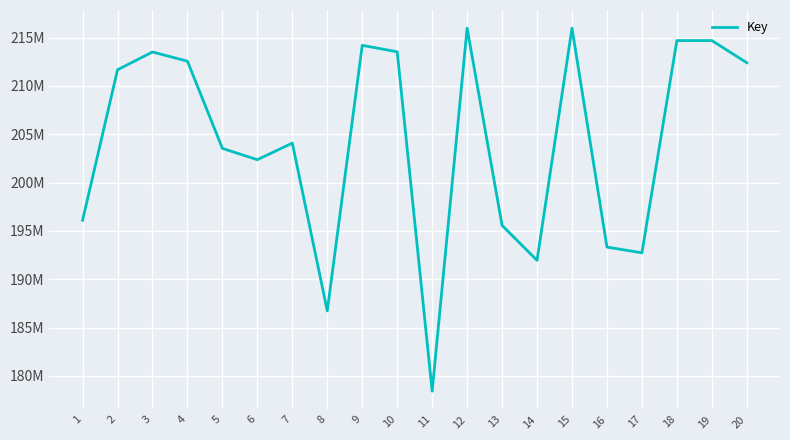

Is this an area chart (filled region under the line)?

No